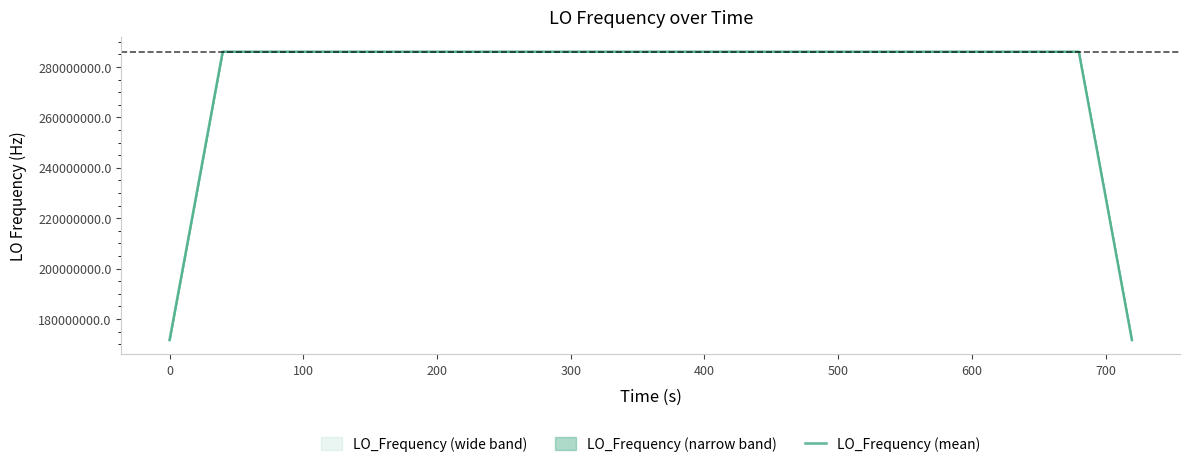

What is the maximum value for LO_Frequency (mean)?

286078800.9